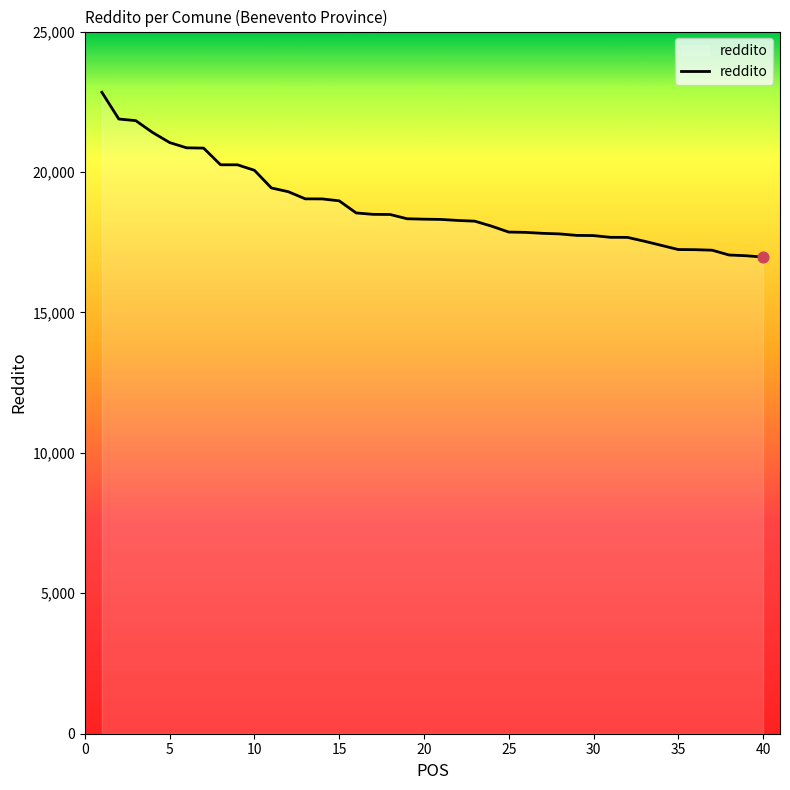

What is the greatest value displayed?

22838.4